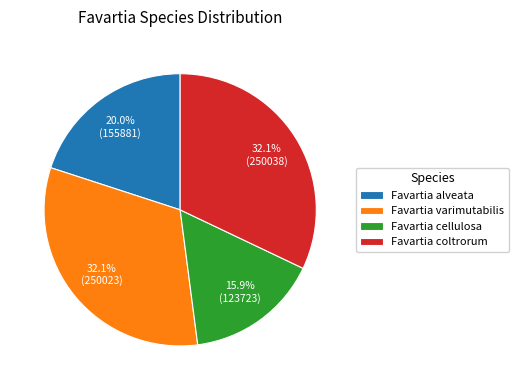

Combined, do Favartia varimutabilis and Favartia cellulosa account for over 50%?

No